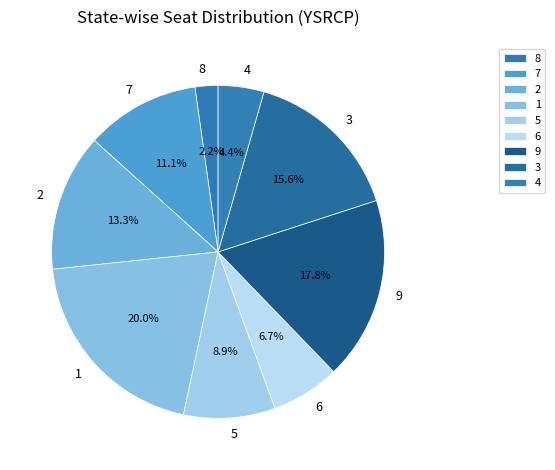

Which slice is the smallest?

8